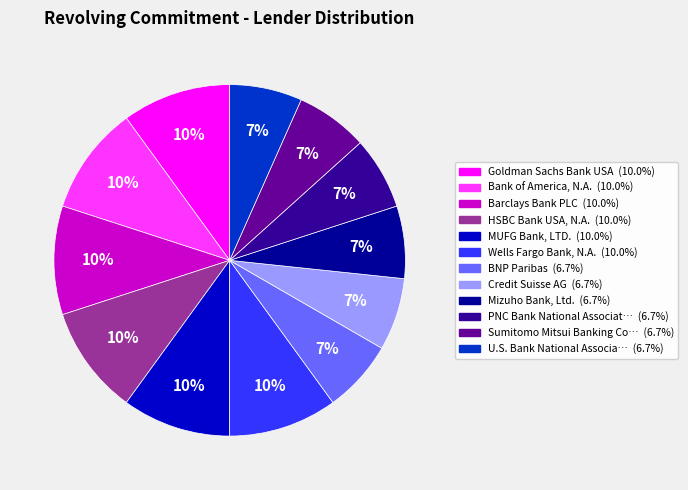

To the nearest percent, what is the difference between the largest and smallest slice percentages?

3%